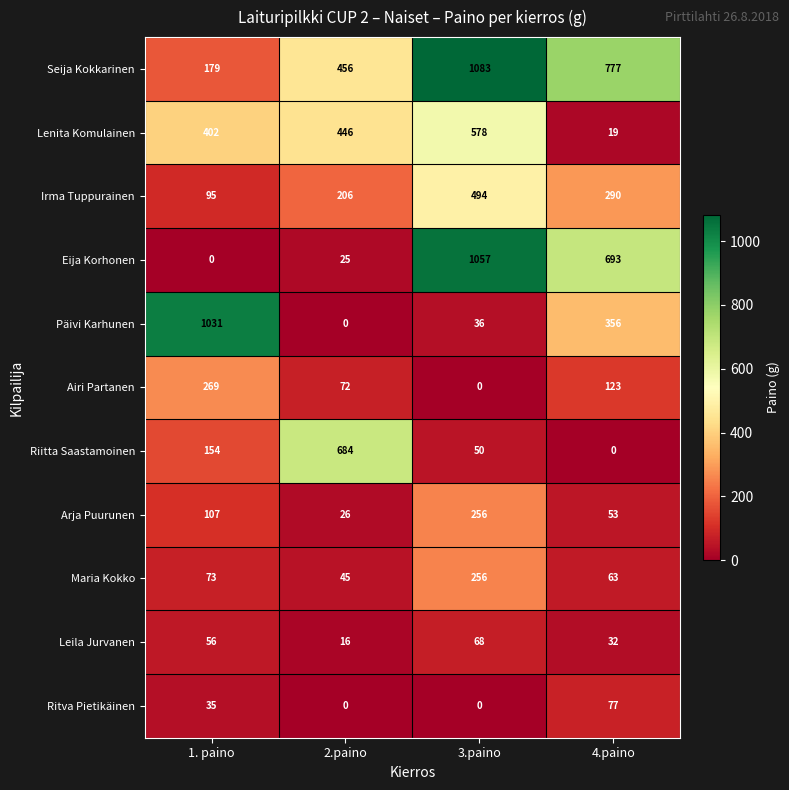

What is the difference between the second highest and second lowest values in the Lenita Komulainen series?

44